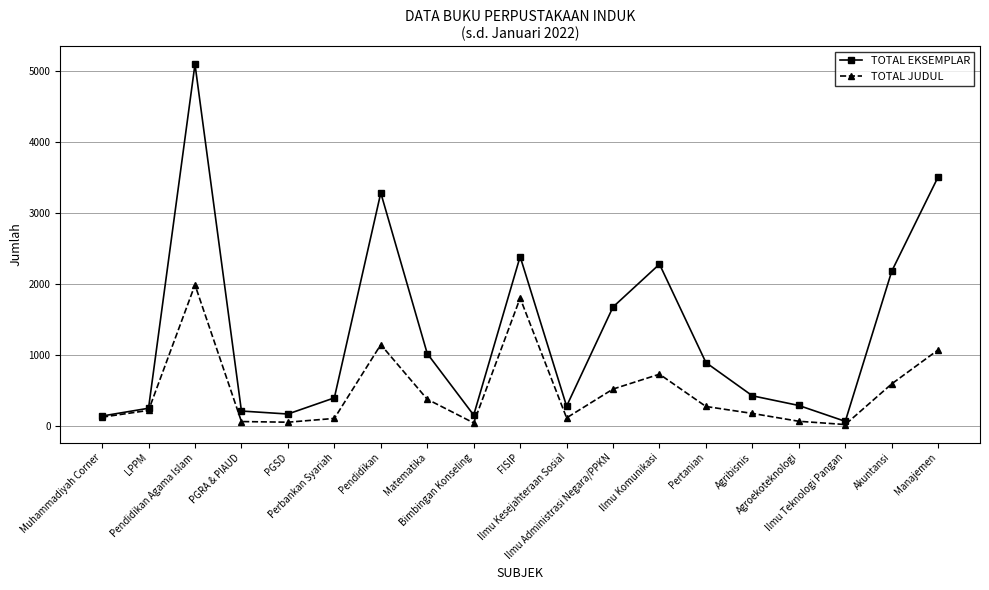

What is the label of the 3rd point from the right?

Ilmu Teknologi Pangan